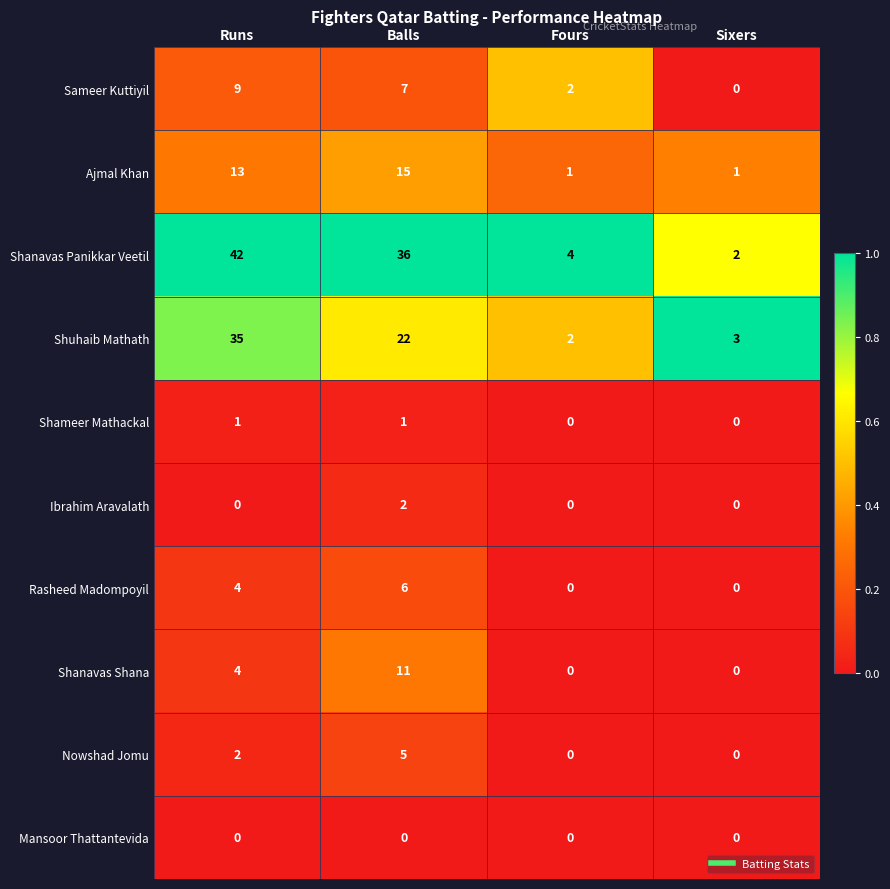

Which series has the largest range (max minus min)?

Shanavas Panikkar Veetil